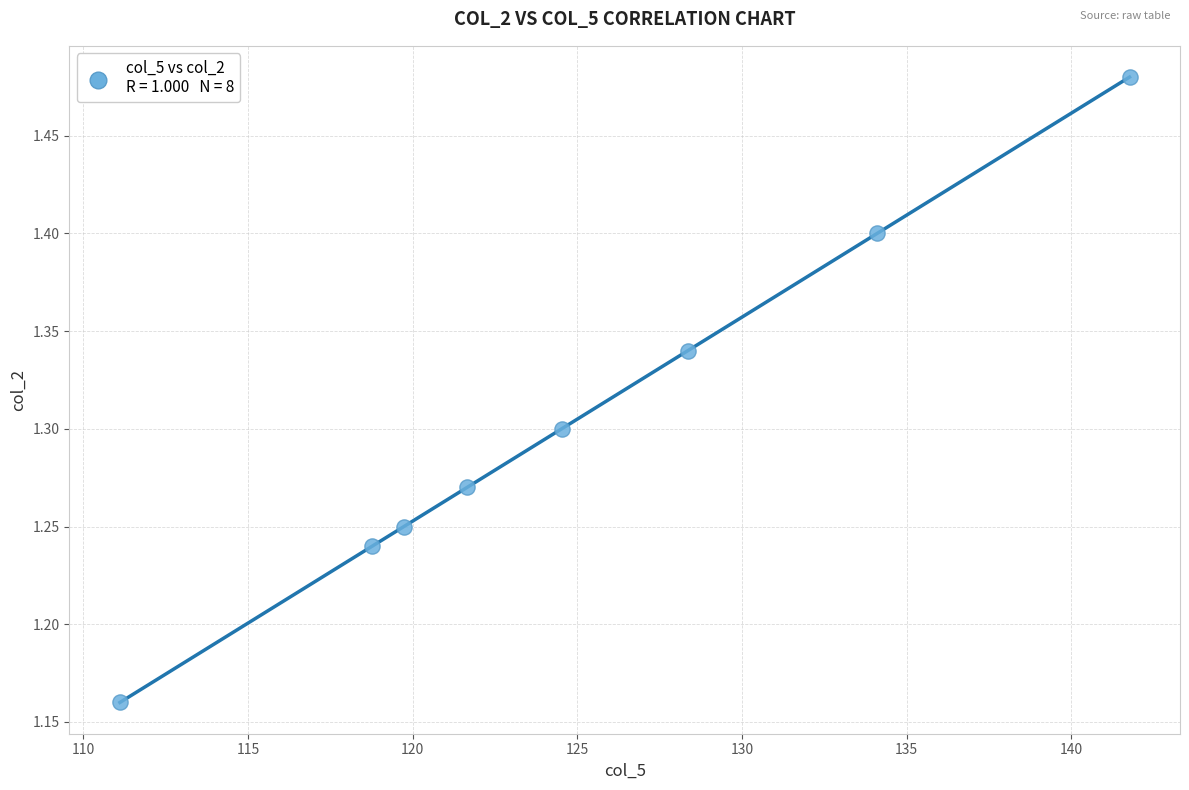

What is the range of Y values (max minus min)?

0.3